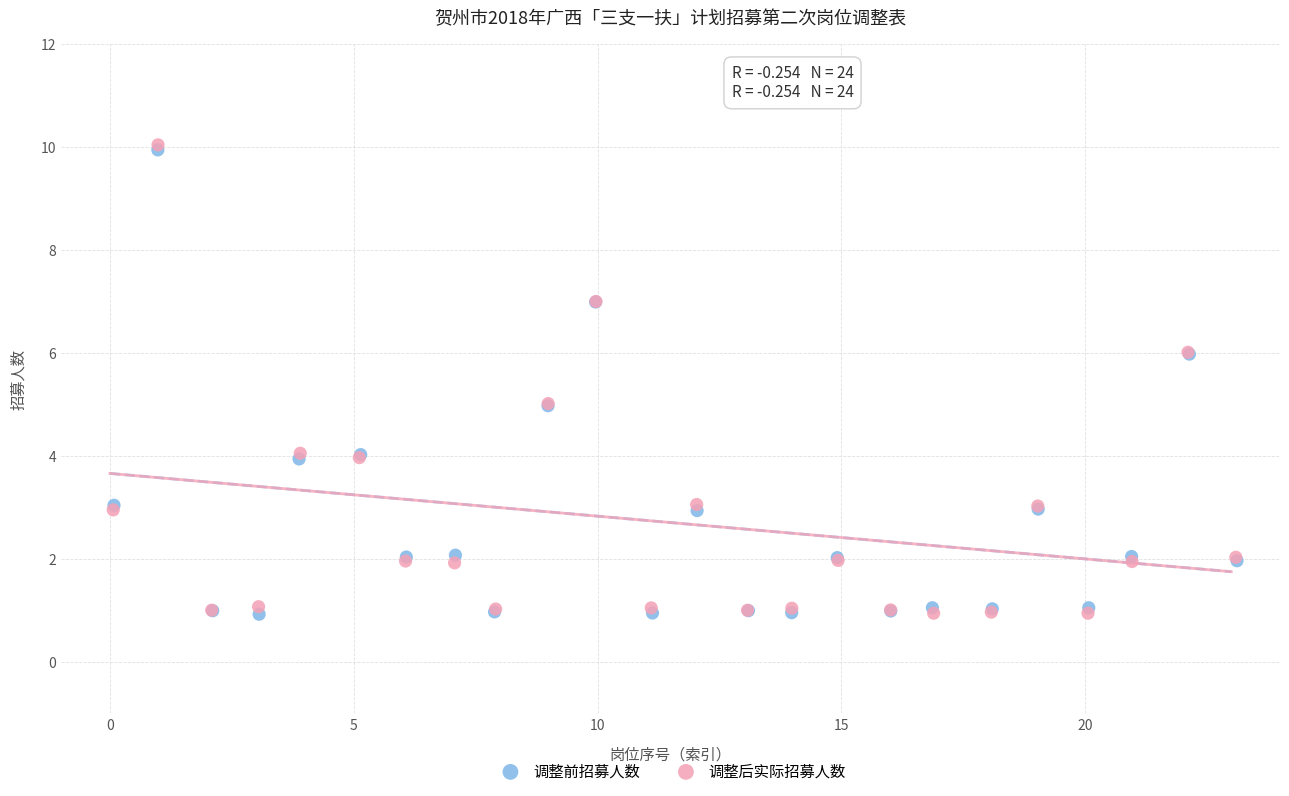

What are all the series names shown in the legend?

调整前招募人数, 调整后实际招募人数